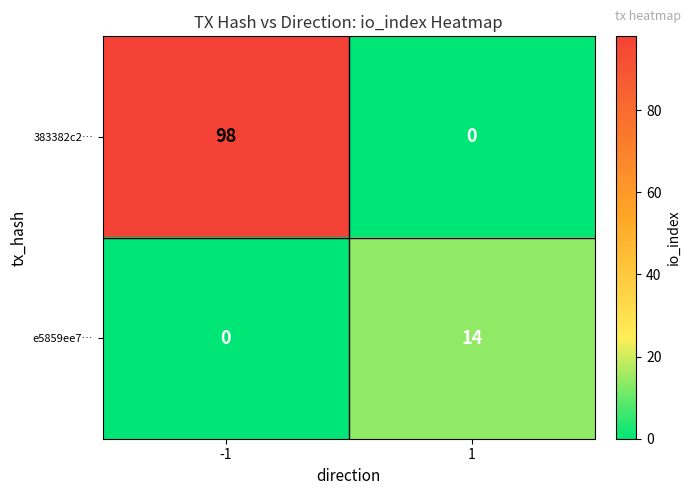

At 1, list the series in order from largest to smallest.

e5859ee7…, 383382c2…